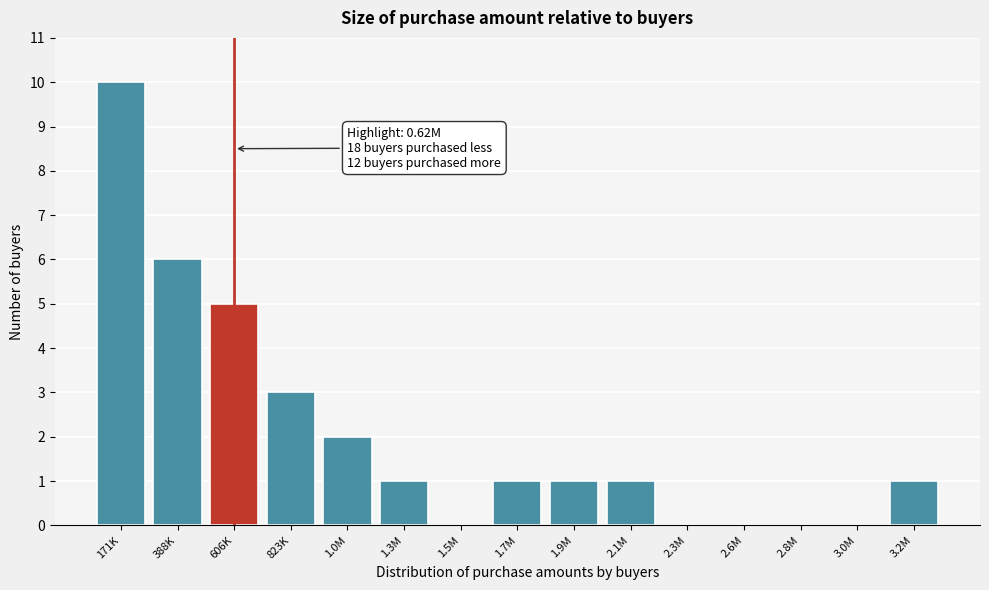

Reading left to right, list all the values displayed in this chart.

171K=10	388K=6	606K=5	823K=3	1.0M=2	1.3M=1	1.5M=0	1.7M=1	1.9M=1	2.1M=1	2.3M=0	2.6M=0	2.8M=0	3.0M=0	3.2M=1